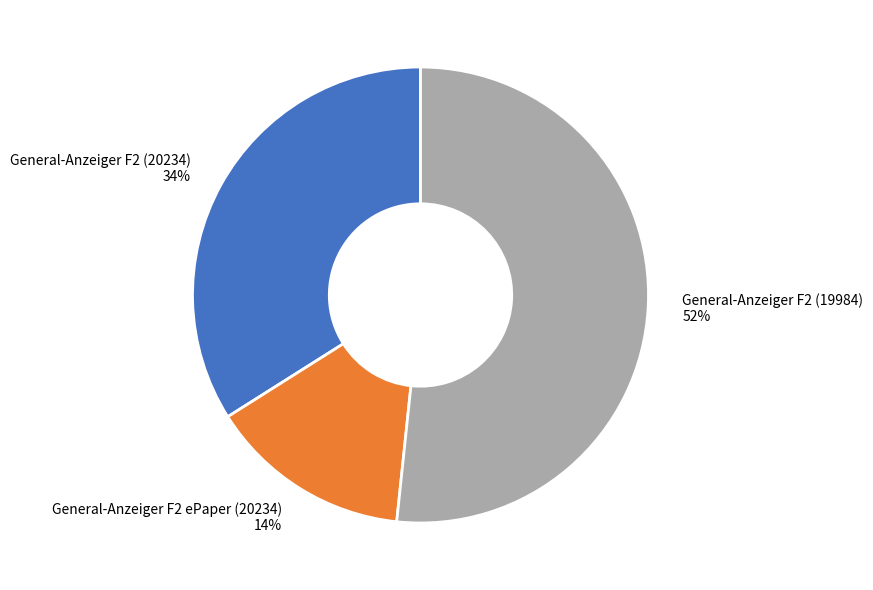

Combined, do General-Anzeiger F2 ePaper (20234) and General-Anzeiger F2 (19984) account for over 50%?

Yes